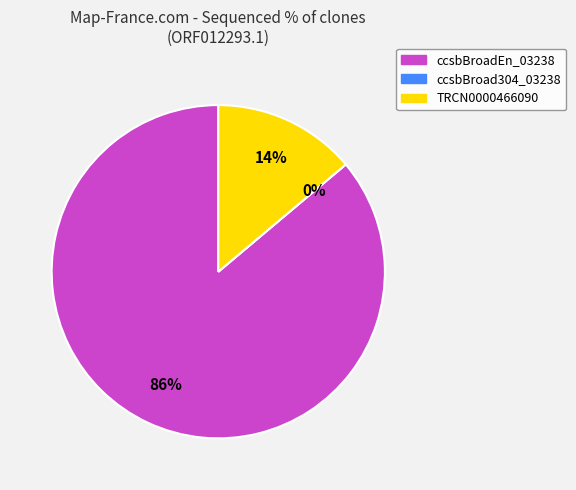

Count the number of slices in the pie.

3